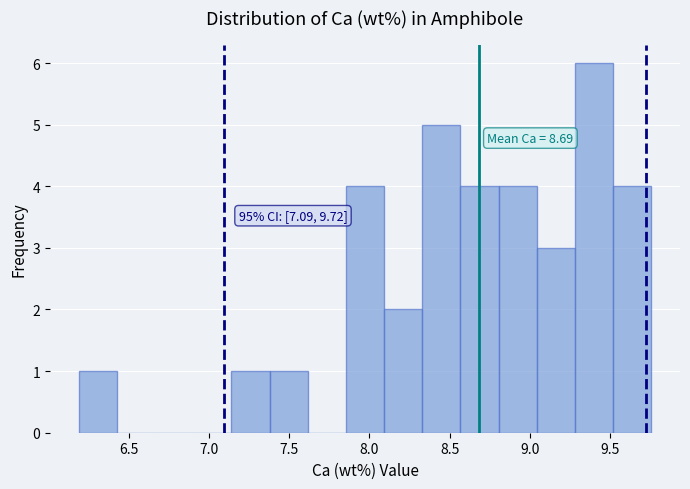

Which range on the x-axis has the tallest bar?

9.30 to 9.50